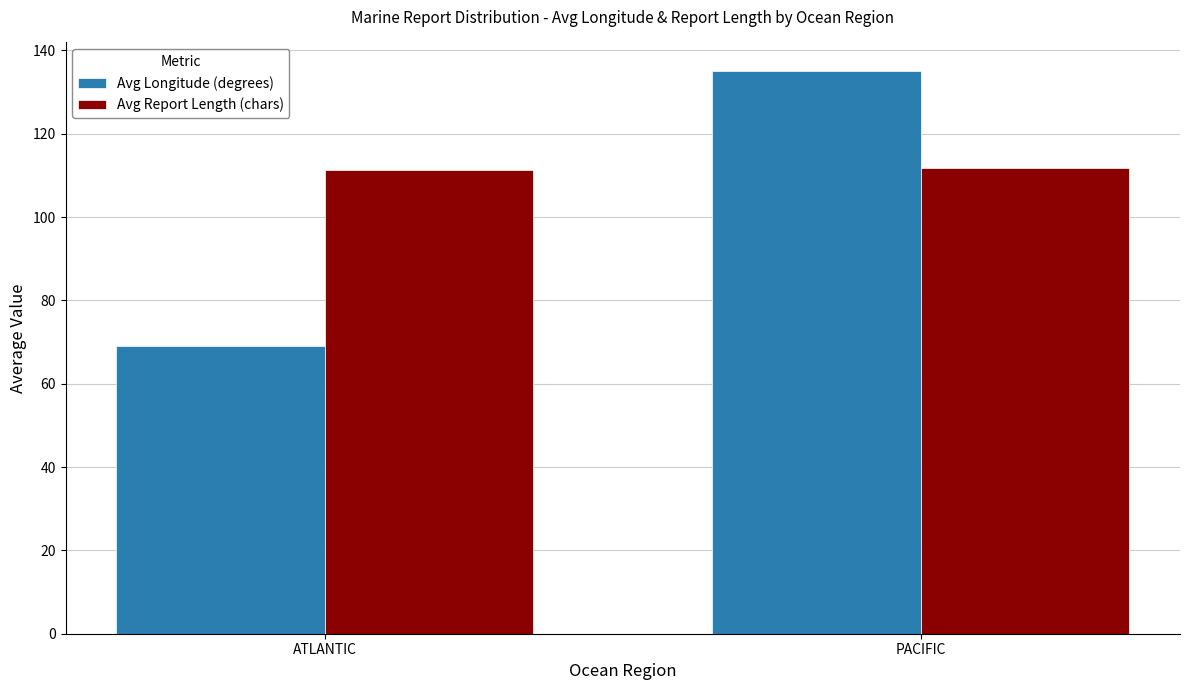

Which series has the largest range (max minus min)?

Avg Longitude (degrees)